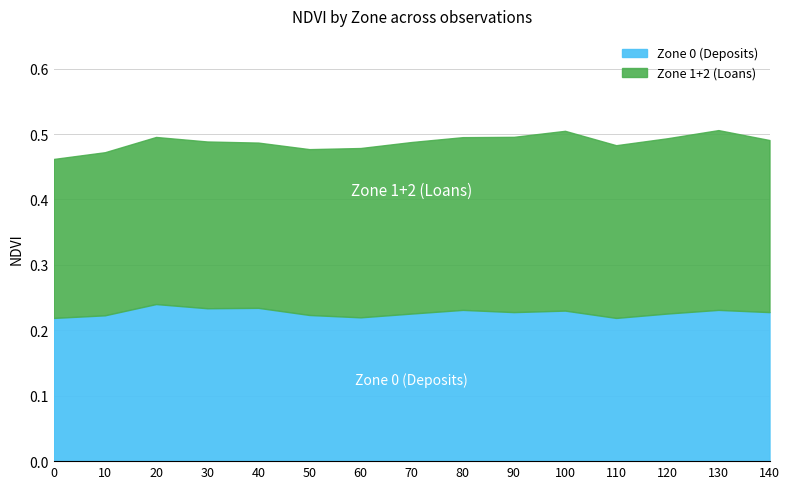

At which category does Zone 0 (Deposits) reach its first local peak?

20